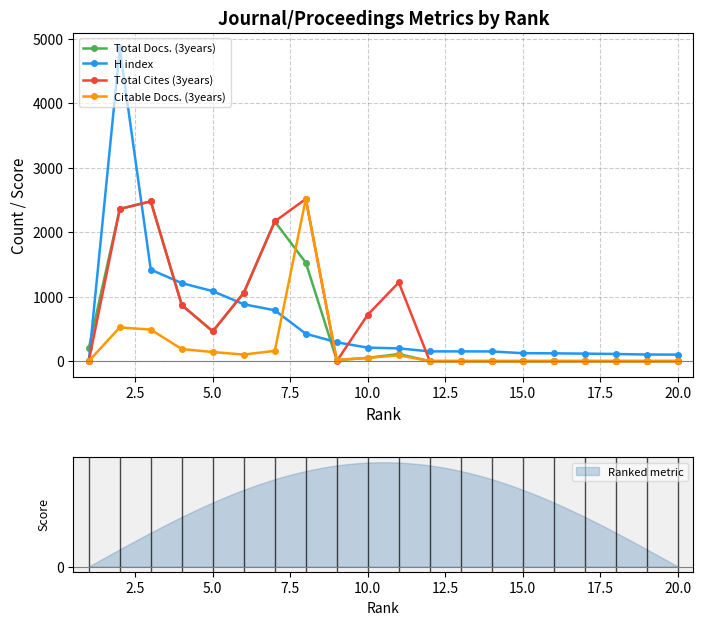

Is it true that Total Cites (3years) equals 720 at 10.0?

True